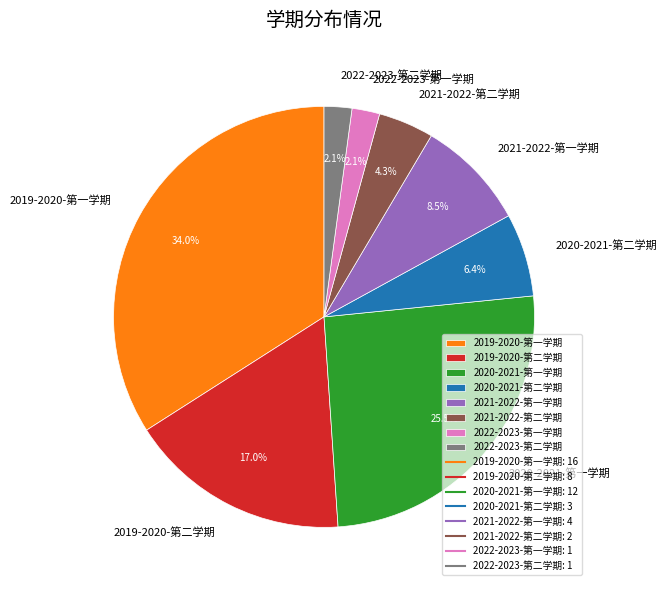

Between 2020-2021-第一学期 and 2021-2022-第一学期, which is larger?

2020-2021-第一学期